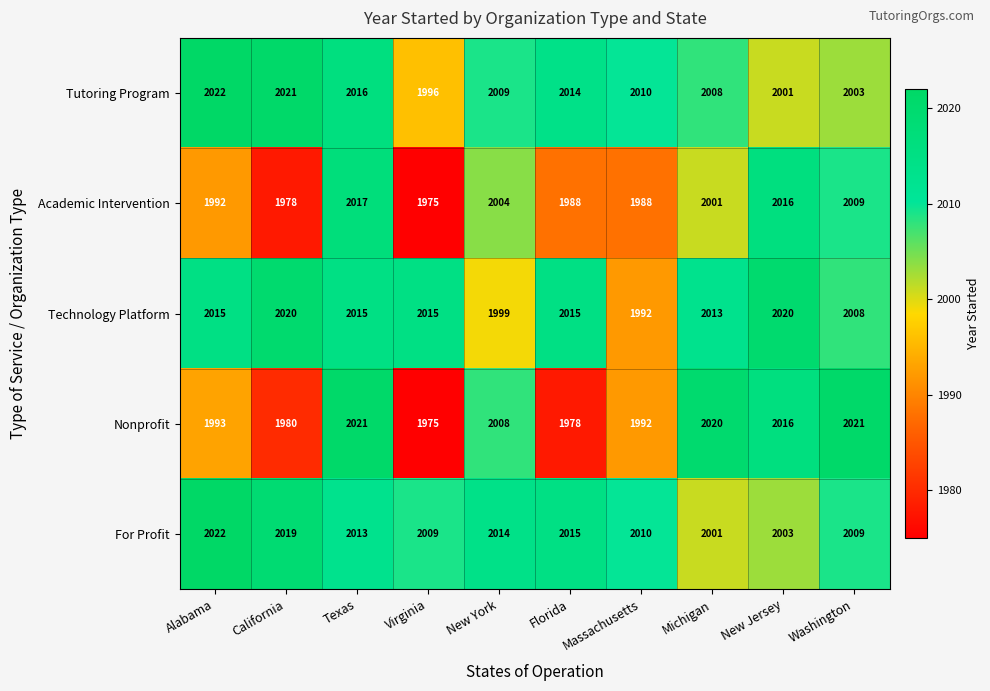

What is the difference between the highest and lowest values at Massachusetts?

22